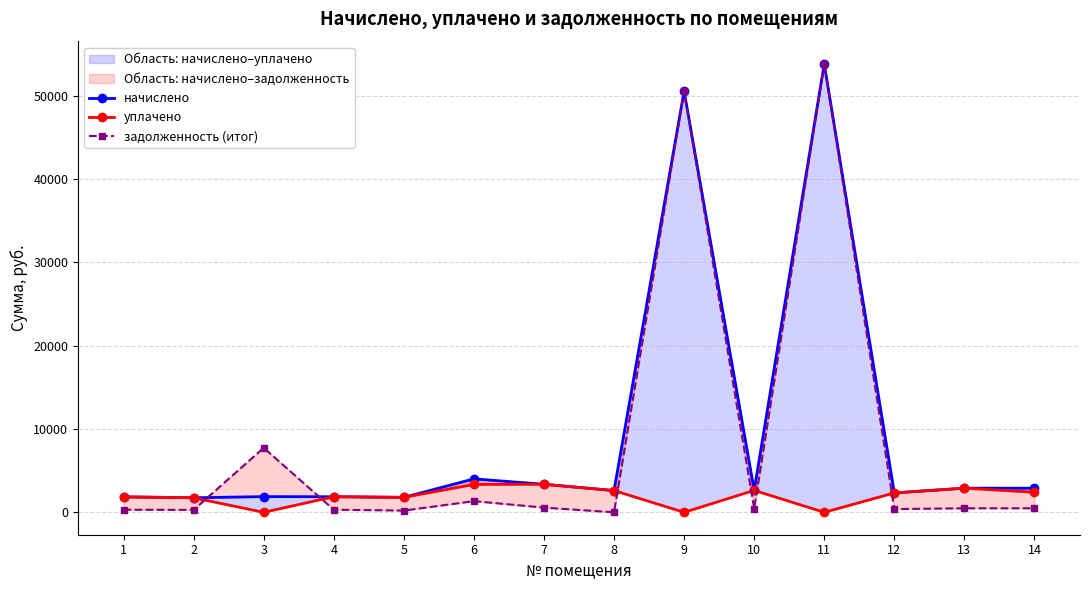

How many distinct data groups are displayed?

3